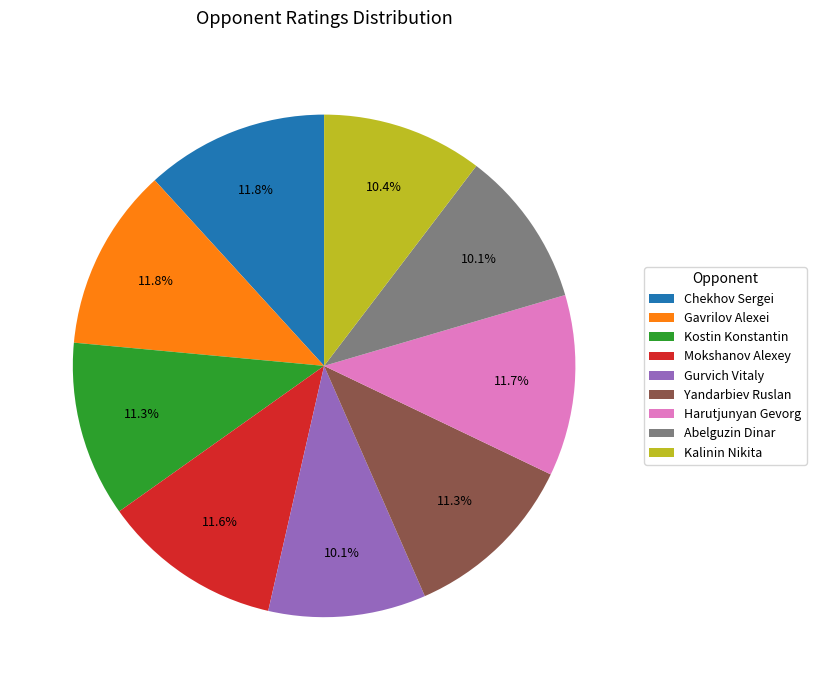

Is there any slice that represents more than half of the pie?

No